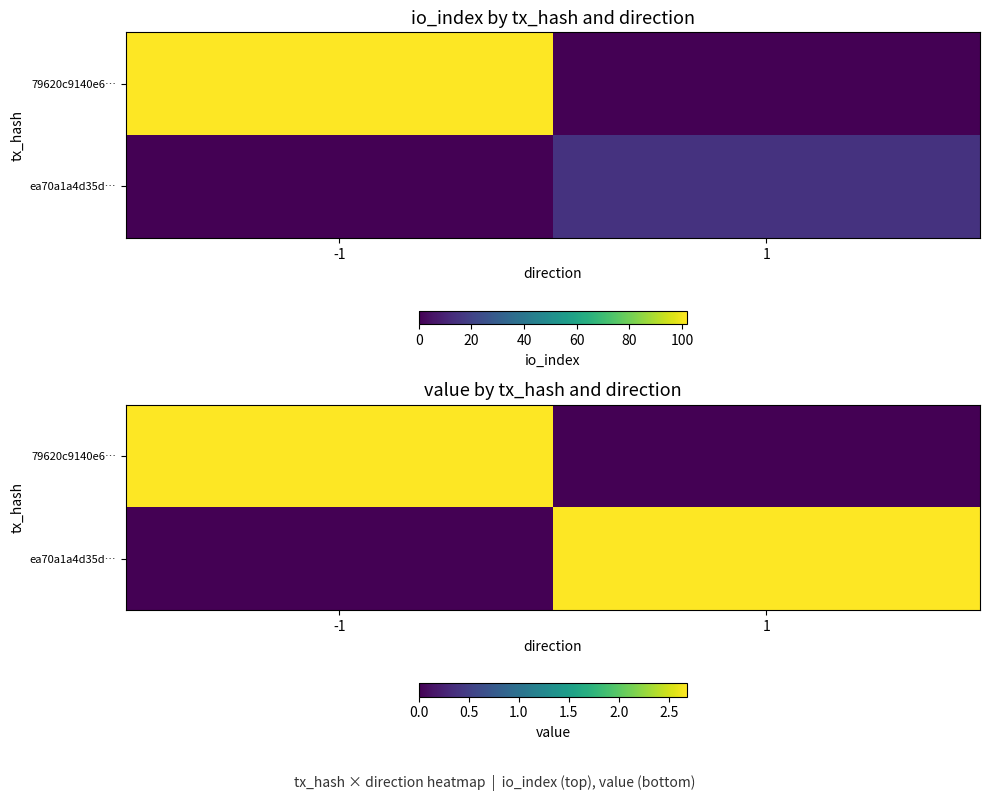

What value does the 79620c9140e6… series have at -1?

2.7